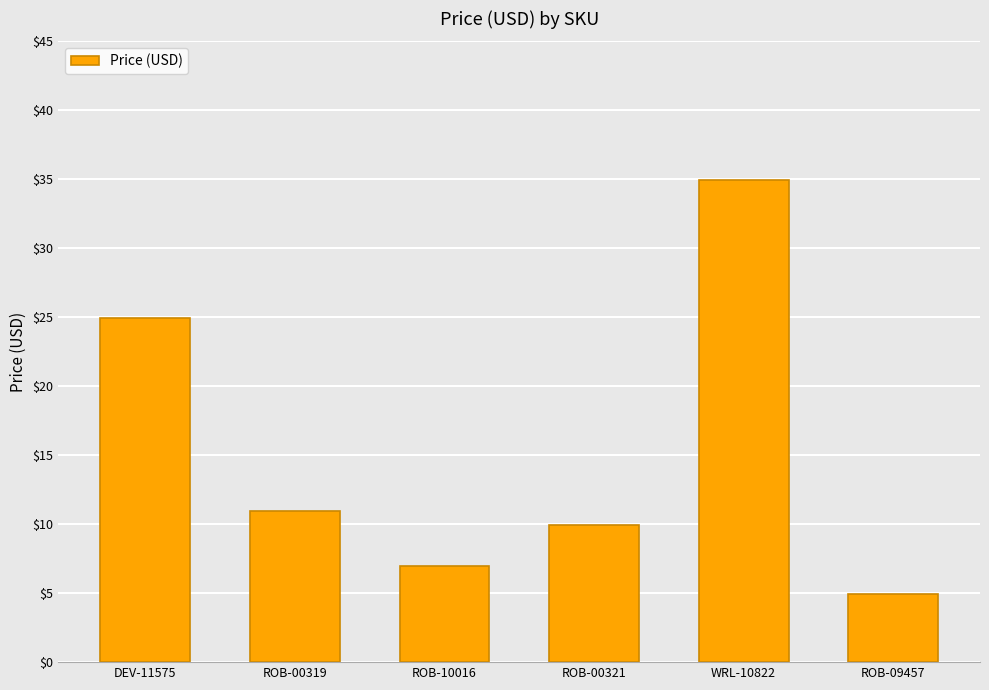

Rank the categories by value from lowest to highest.

ROB-09457, ROB-10016, ROB-00321, ROB-00319, DEV-11575, WRL-10822